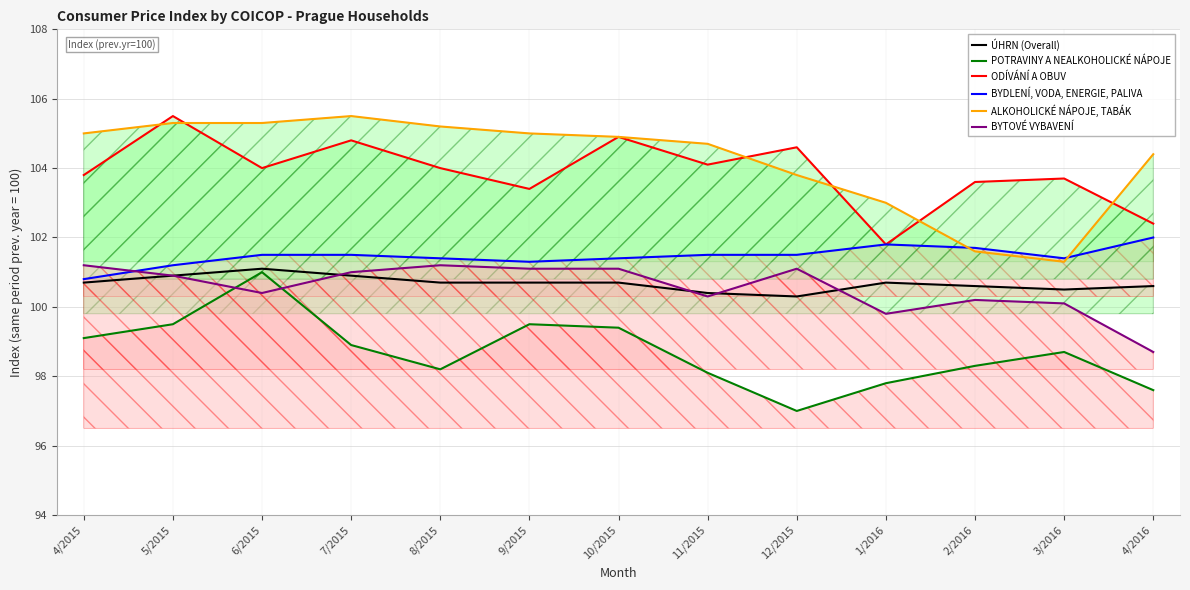

What is the total value across all series at 6/2015?

613.3